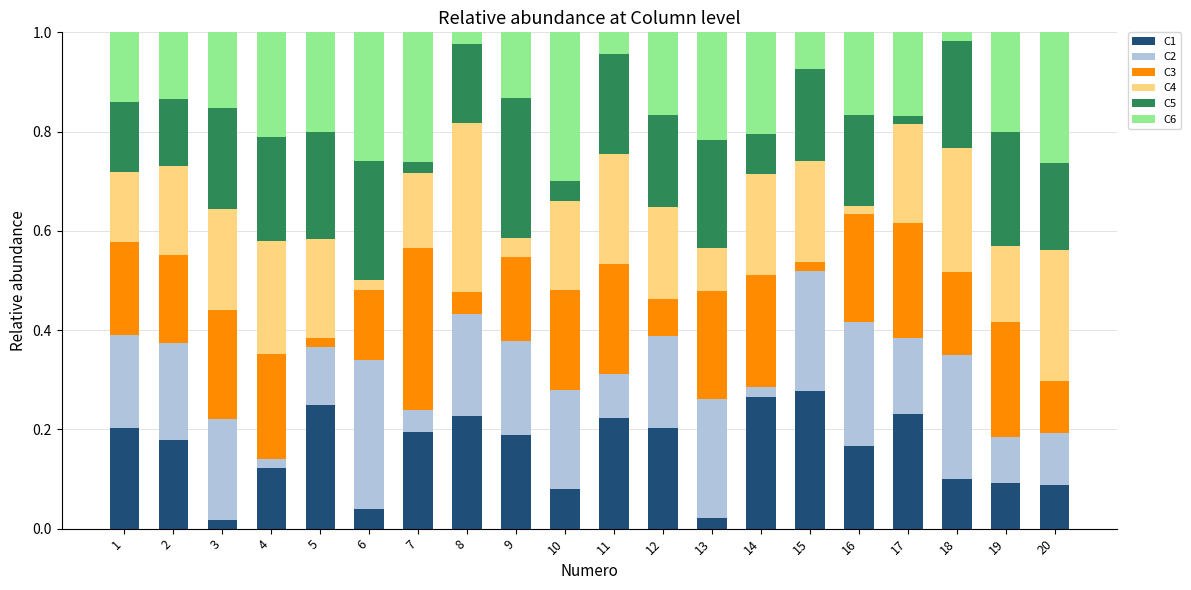

What is the total value across all series at 16?

1.0